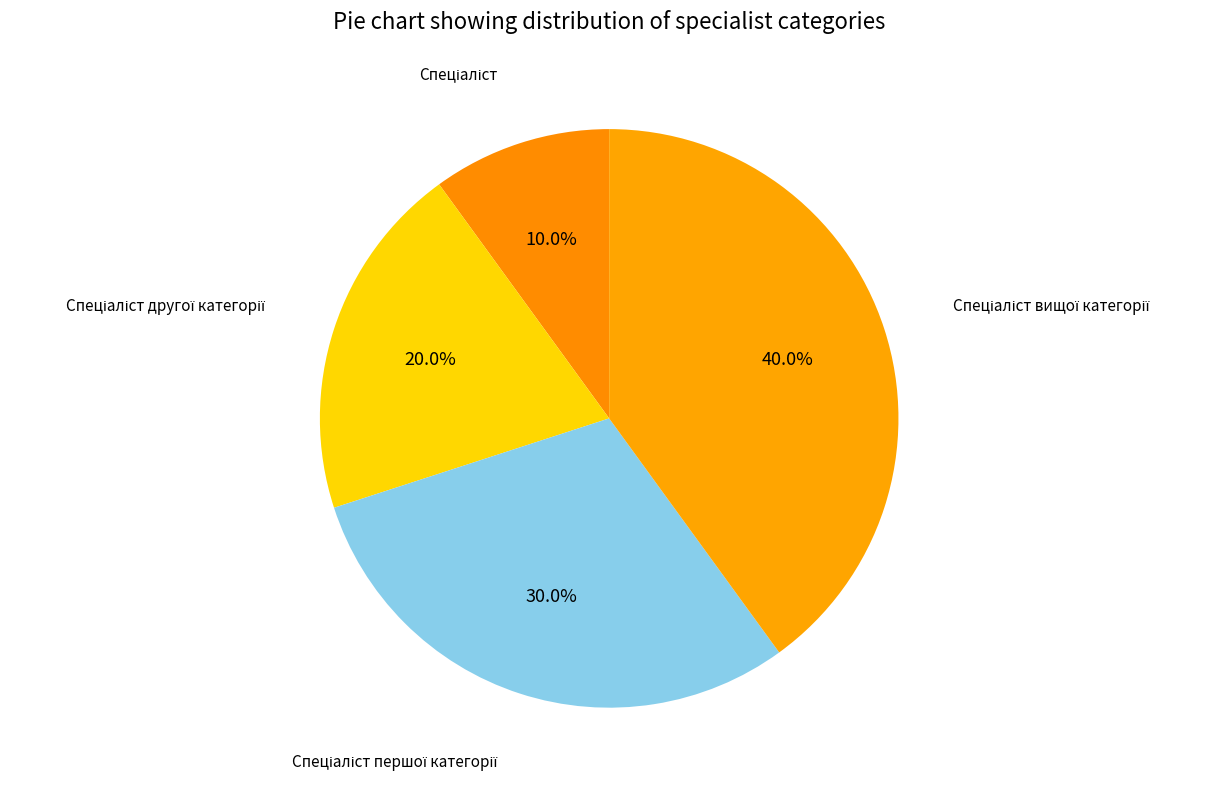

How many slices are in this pie chart?

4